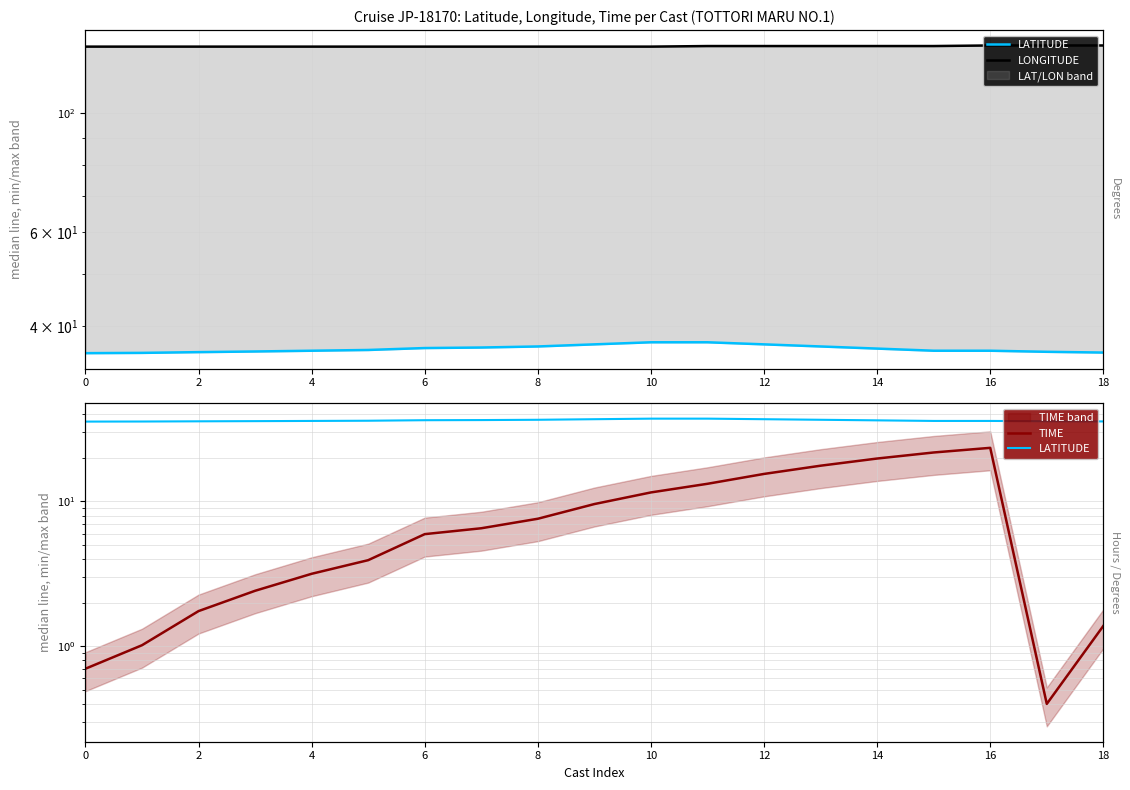

True or false: TIME has a value of 15.5 at 12.

True